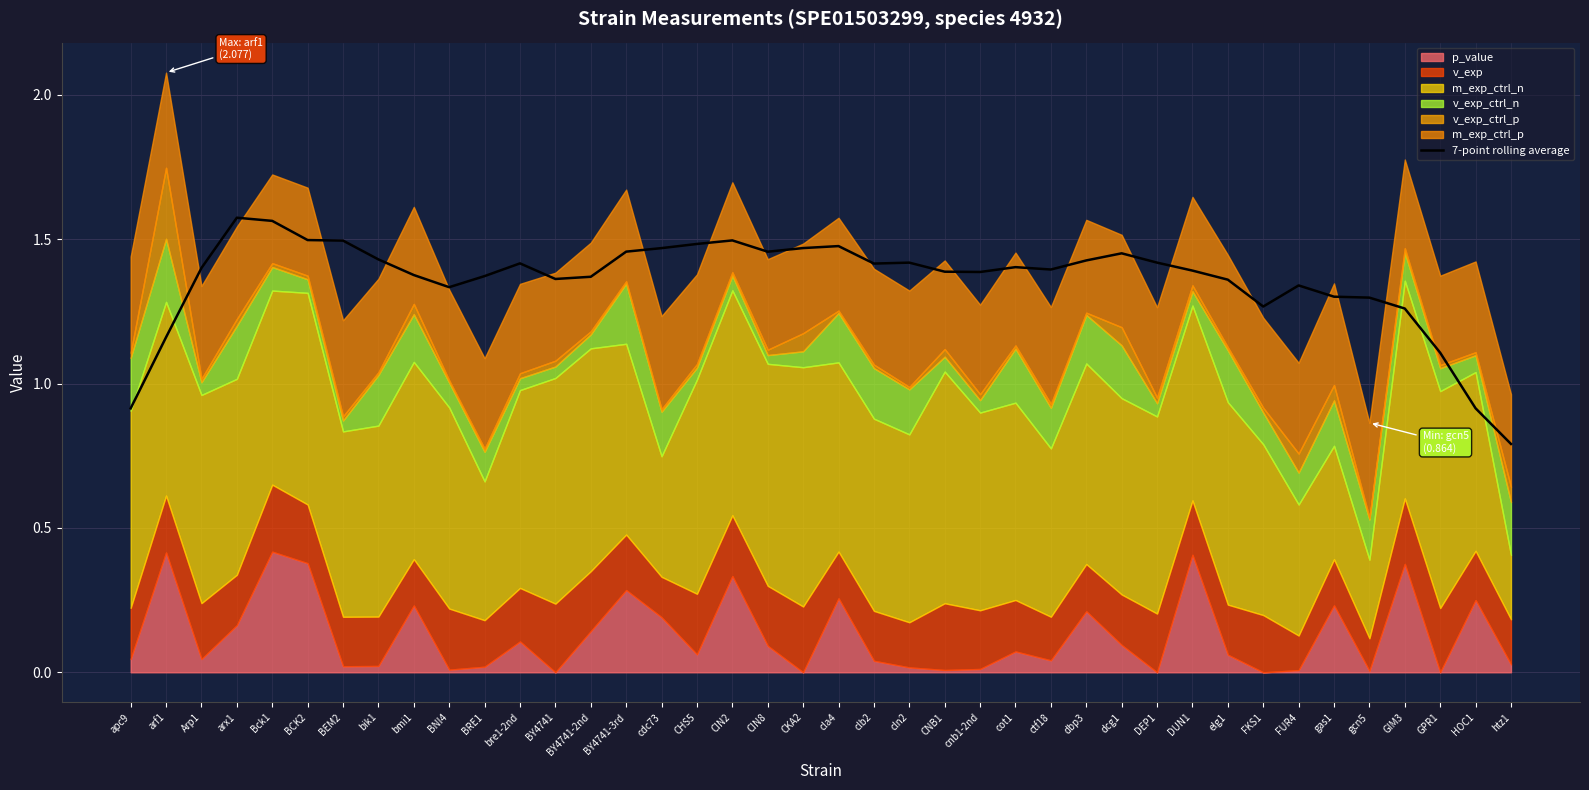

The value of 7-point rolling average at GPR1 is 1.1. True or false?

True